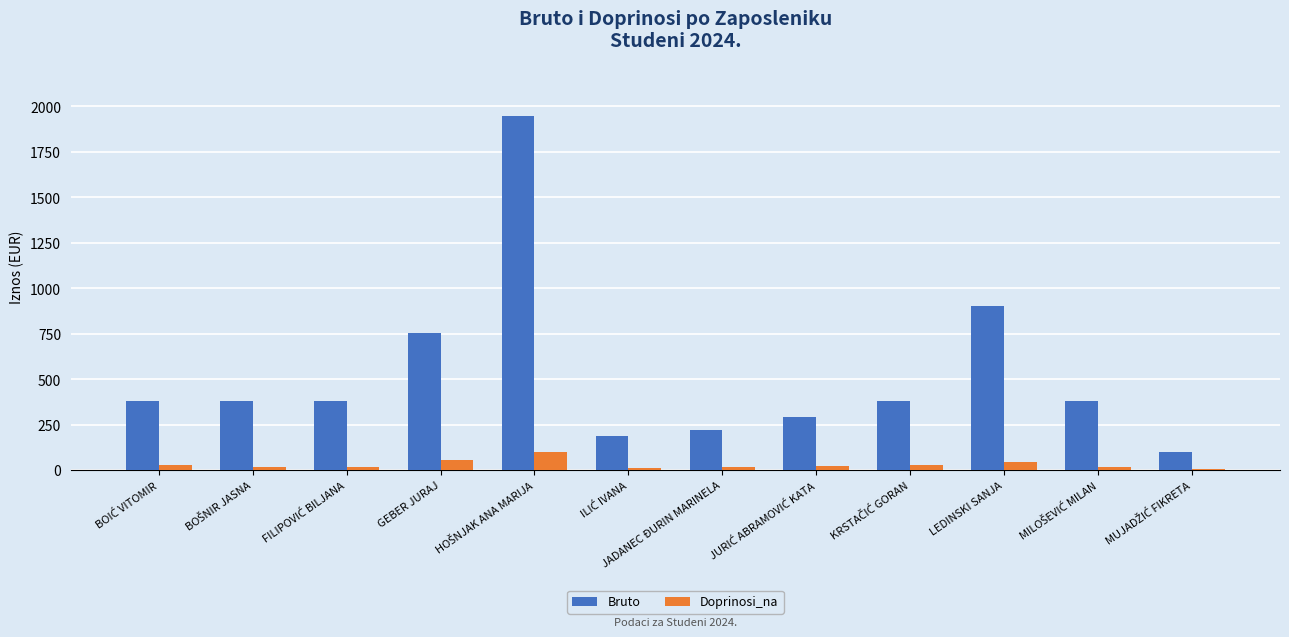

True or false: Doprinosi_na has a value of 56.7 at GEBER JURAJ.

True